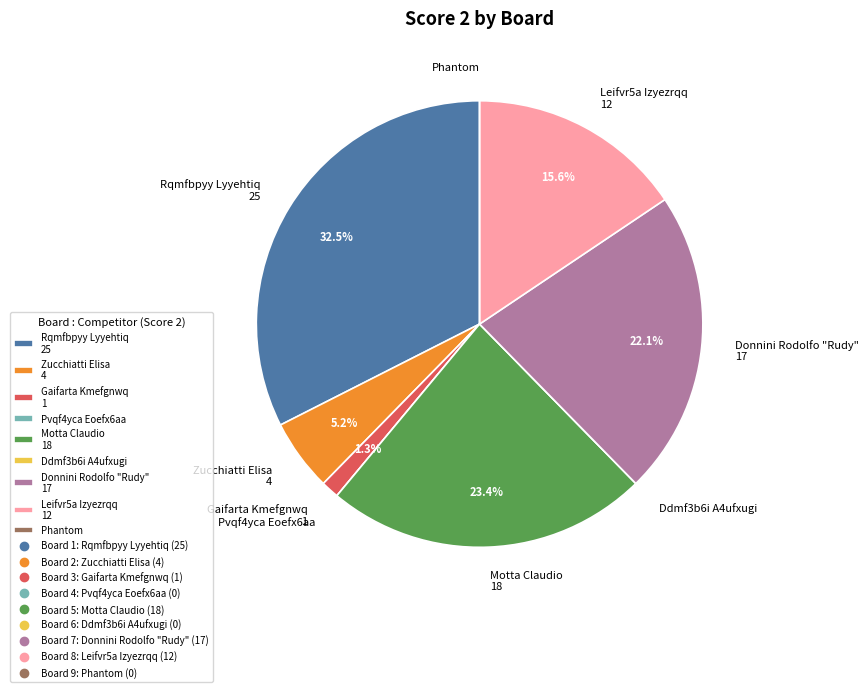

Approximately how many times larger is the value at Rqmfbpyy Lyyehtiq 25 compared to Leifvr5a Izyezrqq 12?

2.1